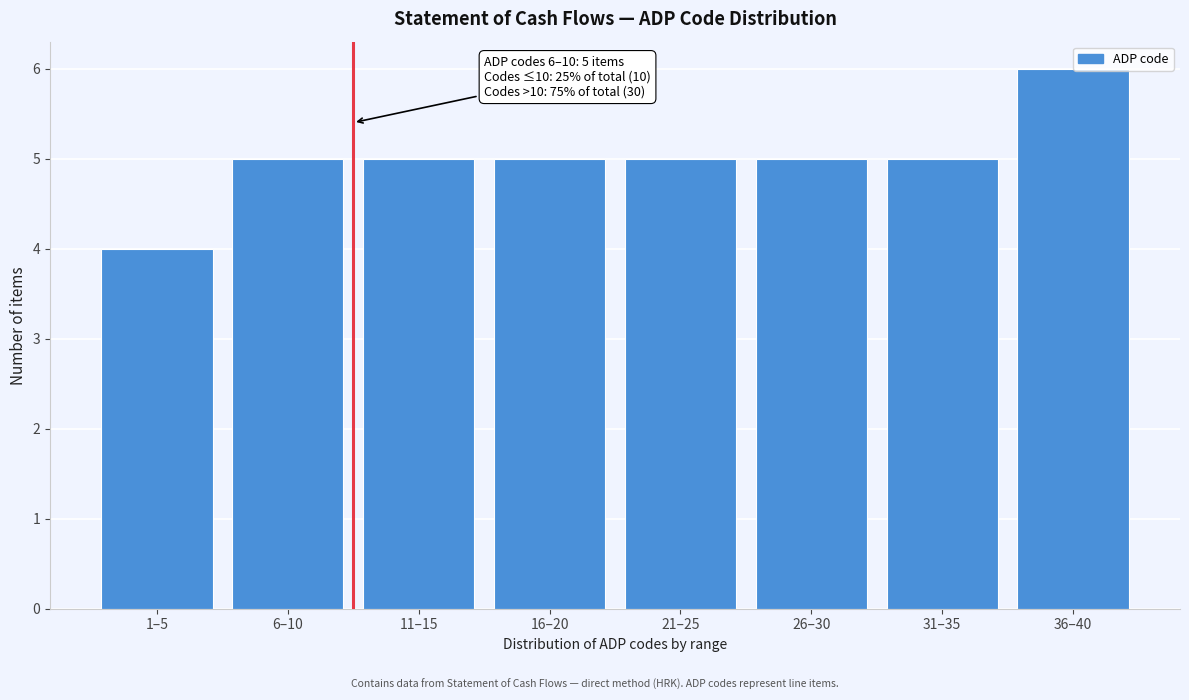

Reading right to left, transcribe all the data shown in this chart.

6	5	5	5	5	5	5	4